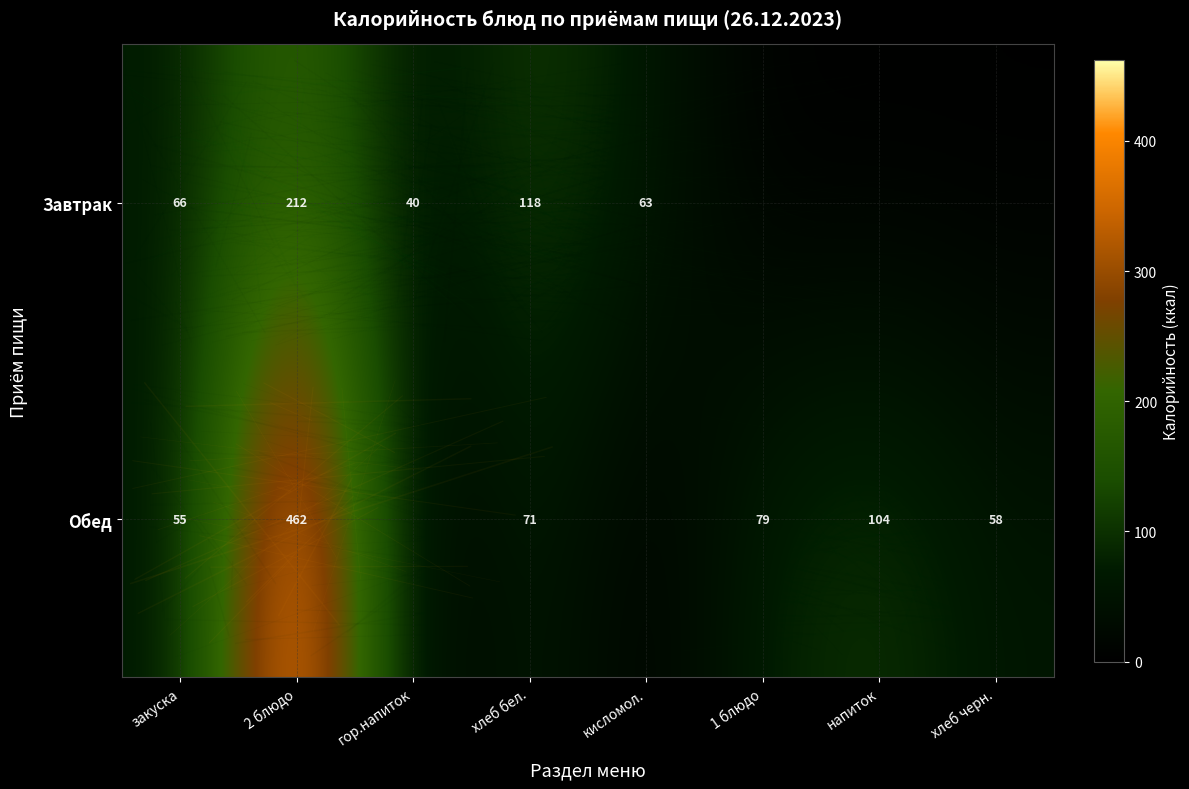

What is the total value across all series at хлеб бел.?

189